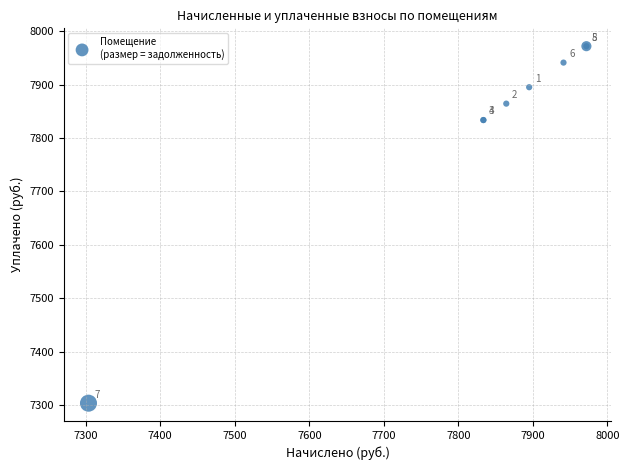

What Y value in the scatter plot is closest to 7637?

7833.6